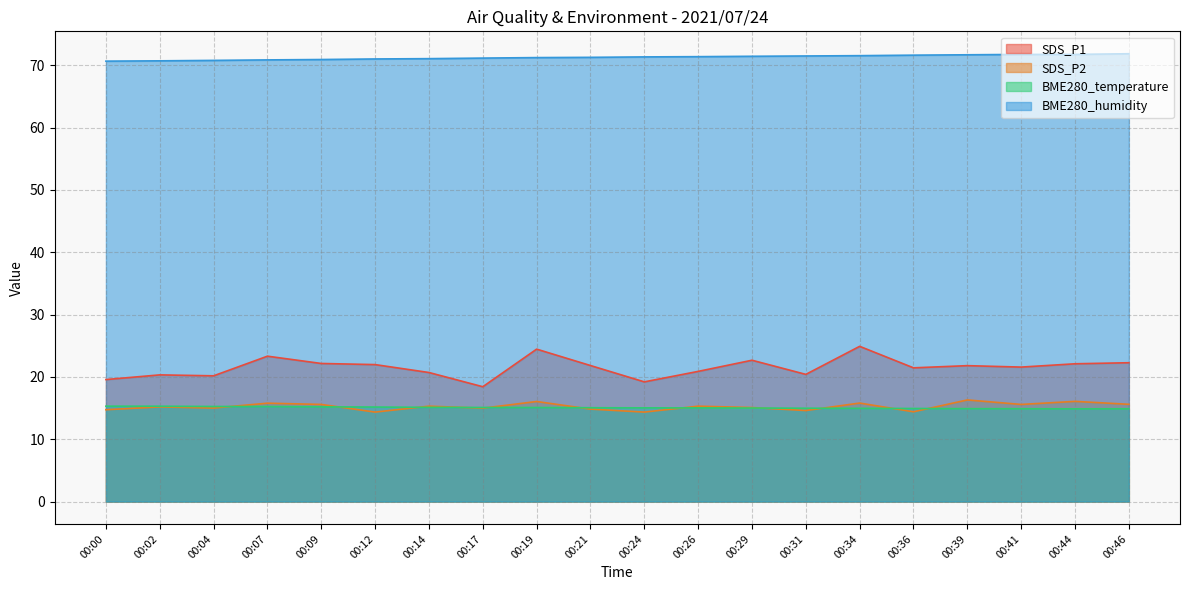

The value of SDS_P1 at 00:26 is 20.9. True or false?

True